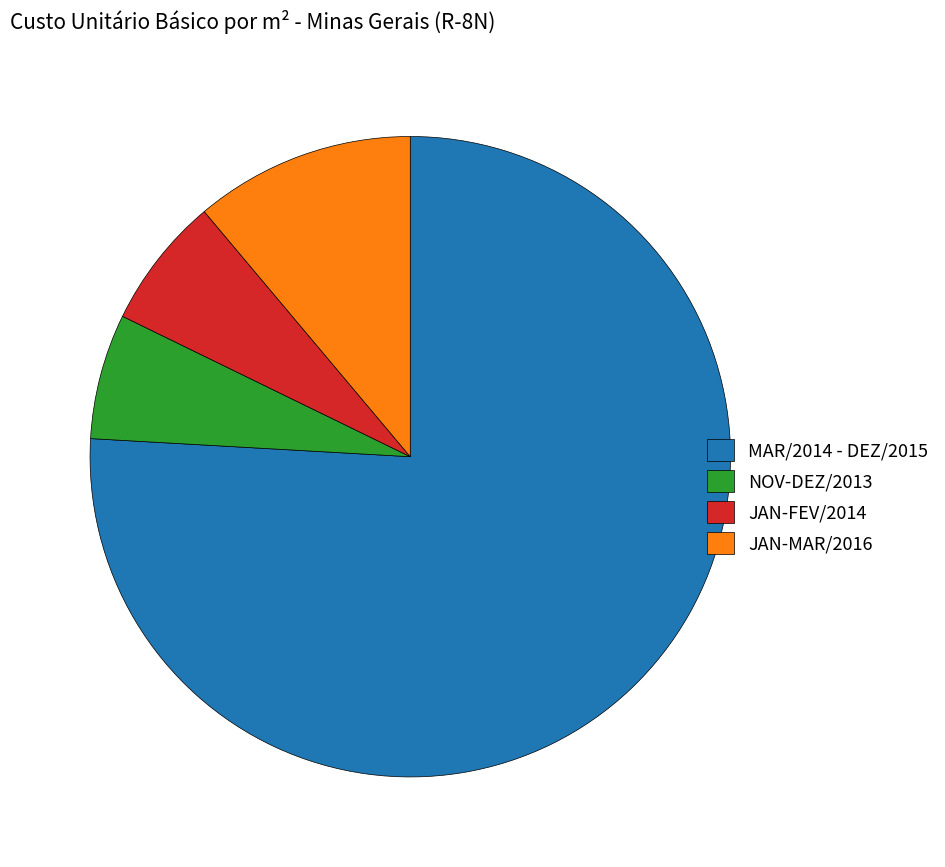

Is the sum of JAN-FEV/2014 and JAN-MAR/2016 greater than half?

No